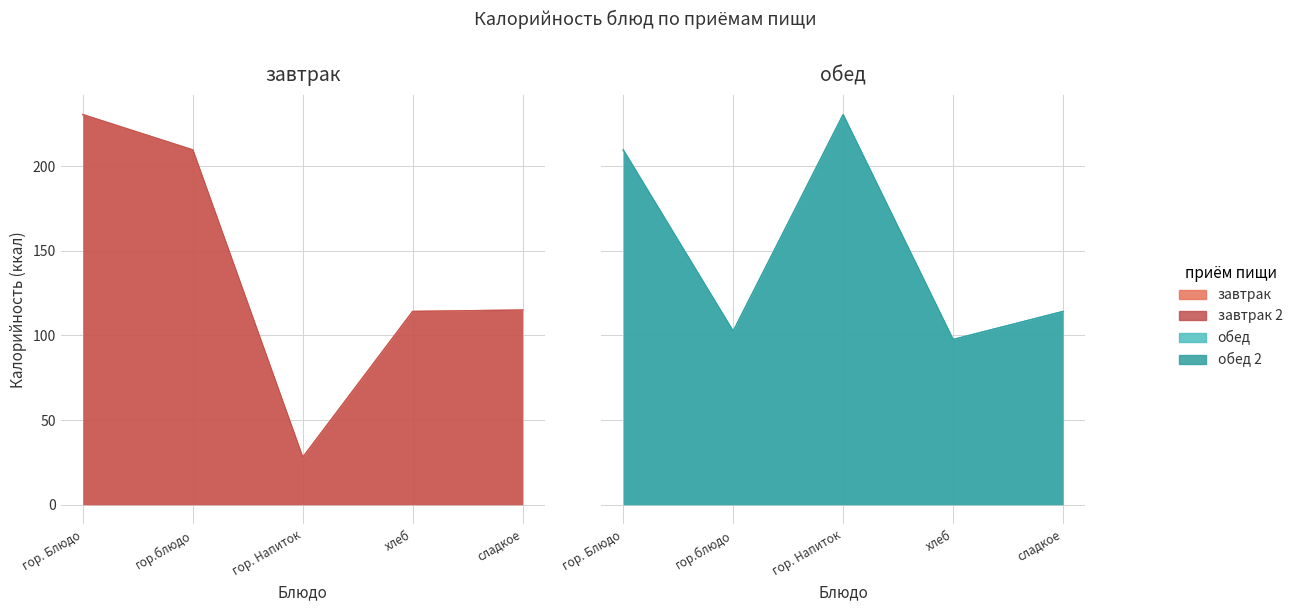

What is the total value across all series at гор.блюдо?

624.2